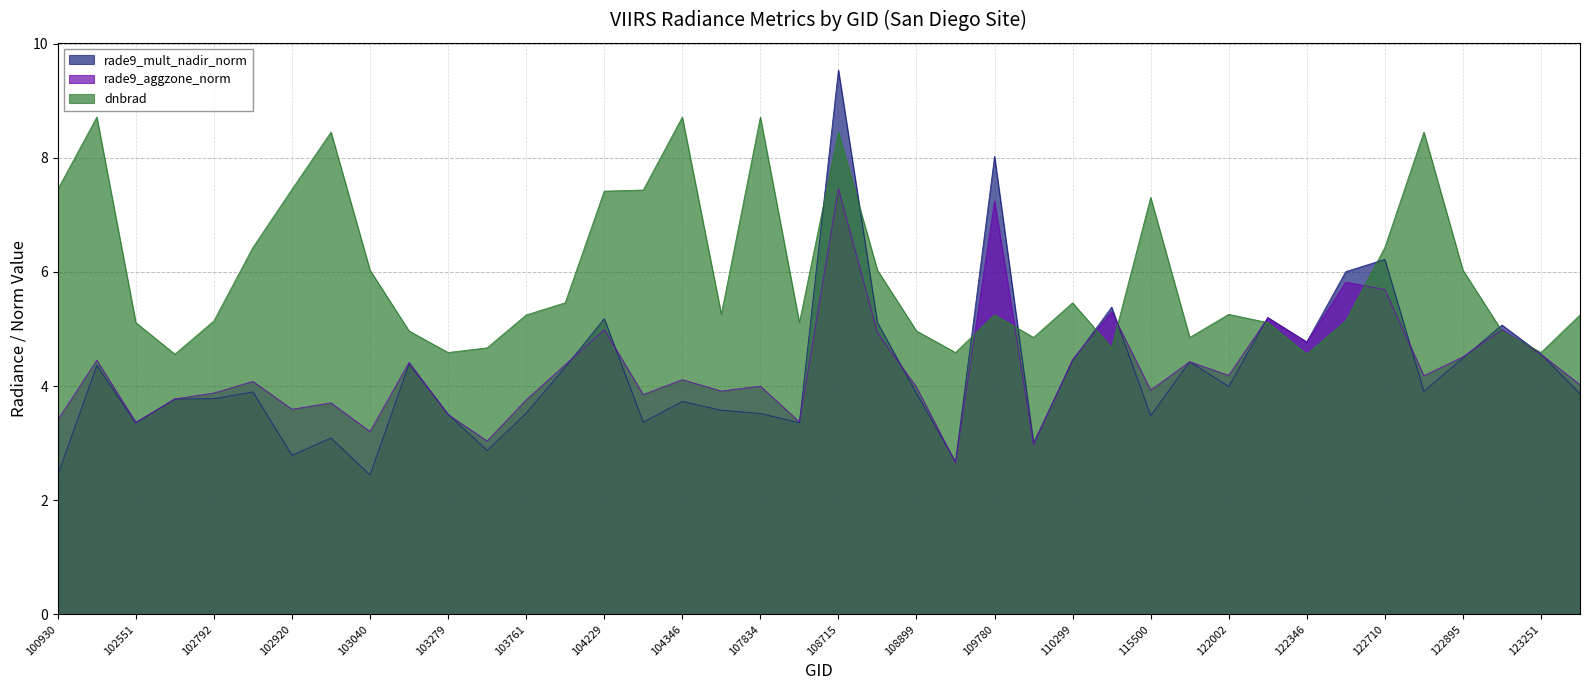

How many data points in dnbrad are above 5?

28